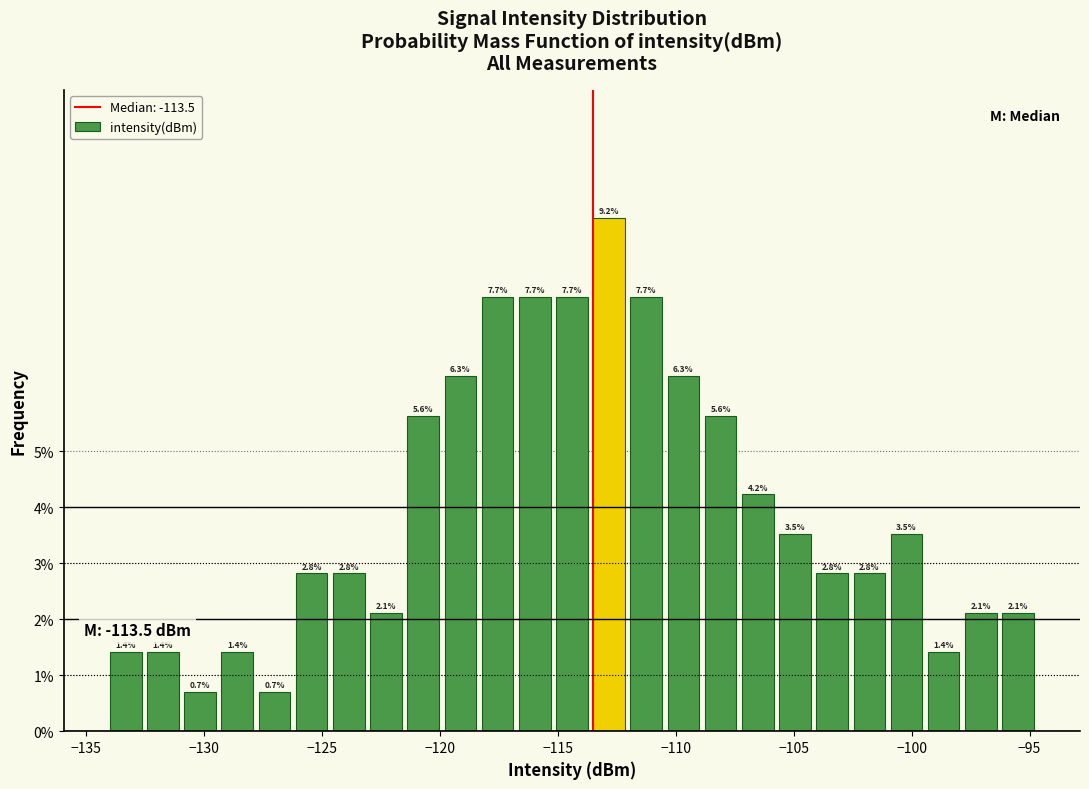

Around what value on the x-axis is the tallest bar? Give the approximate position of its centre, as read against the axis.

-113.0